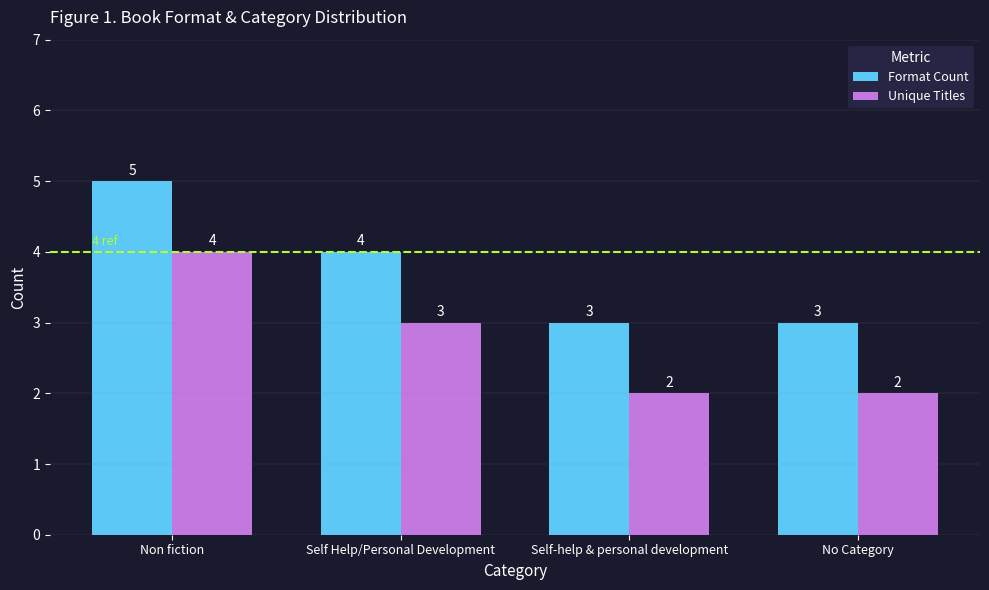

Reading right to left, transcribe all the data shown in this chart.

Format Count: 3	3	4	5
Unique Titles: 2	2	3	4